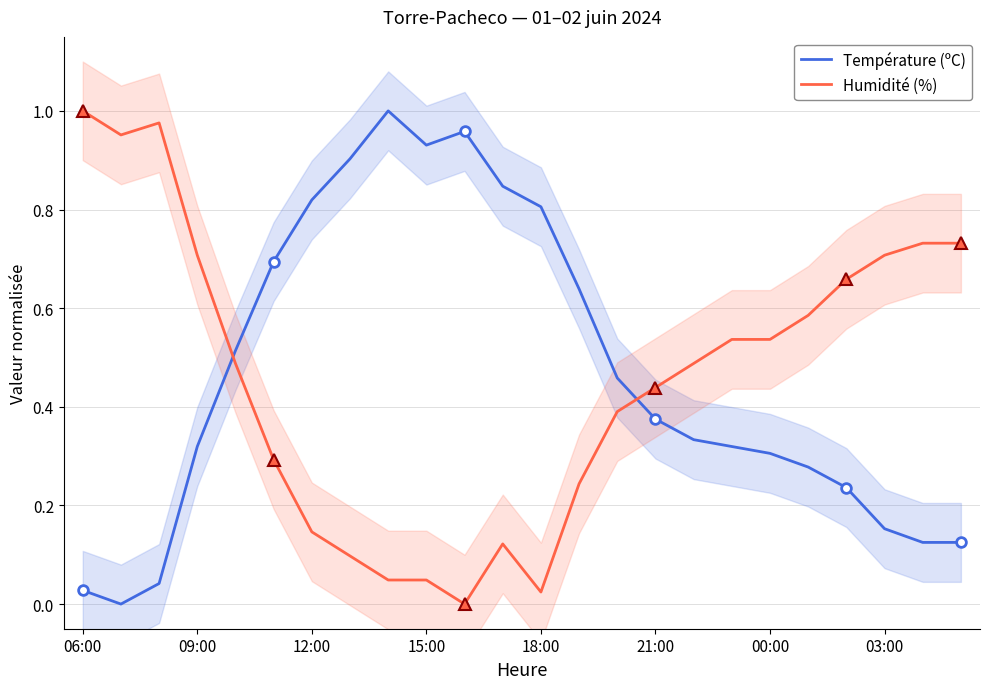

True or false: Humidité (%) and Température (ºC) intersect in this chart.

True